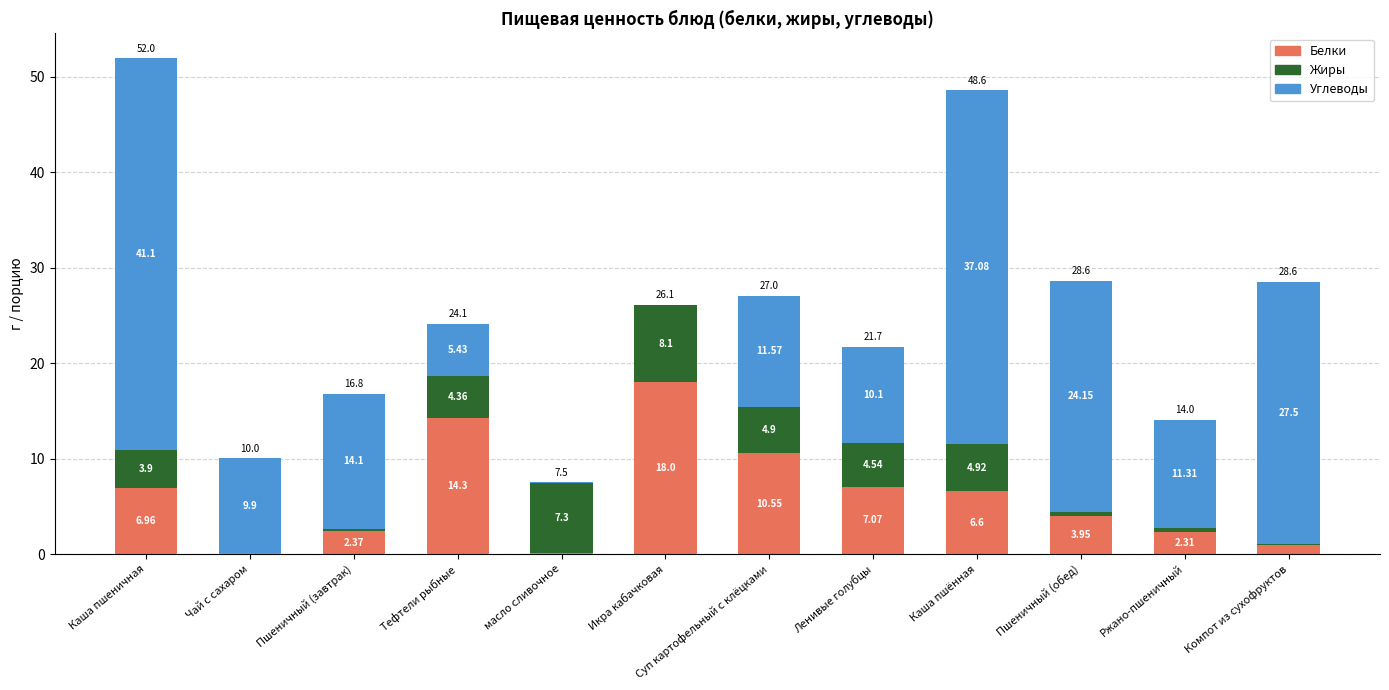

What is the total value across all series at Чай с сахаром?

10.0